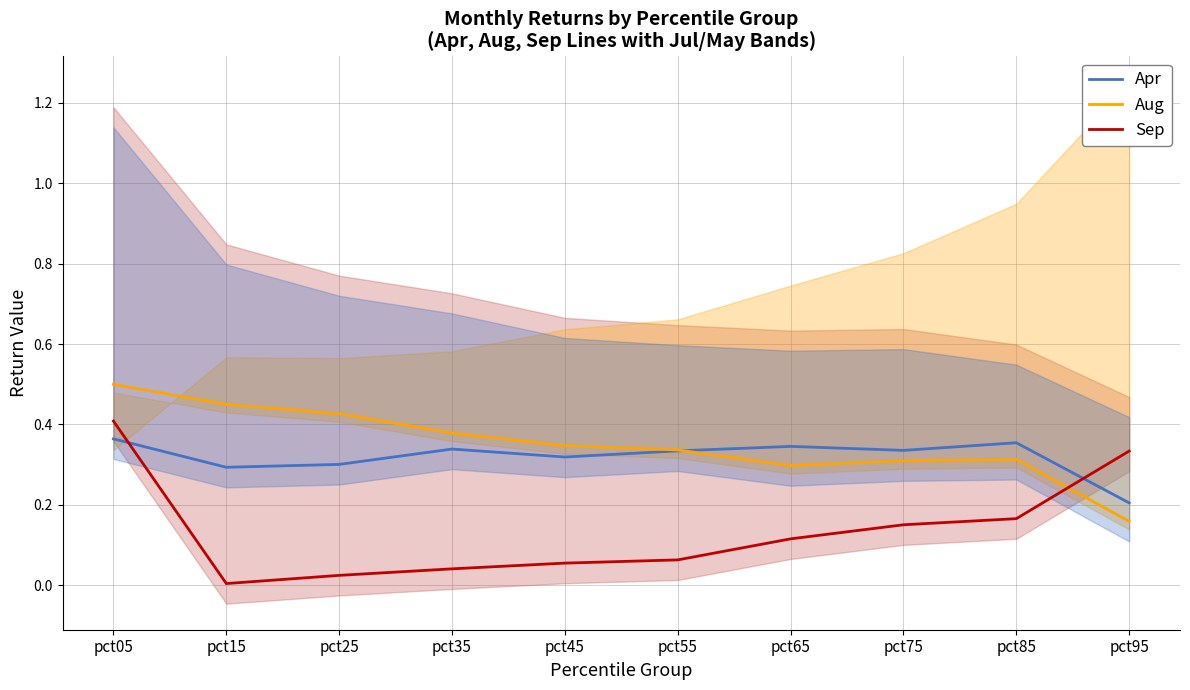

Which category has the highest value across all series?

pct05